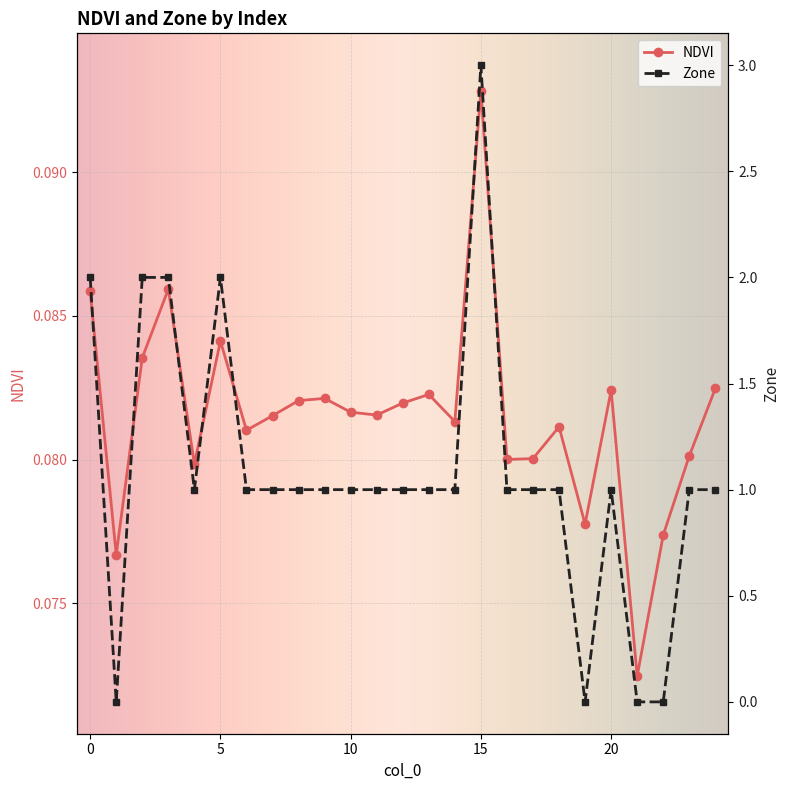

How many NDVI values are between 0 and 1?

25